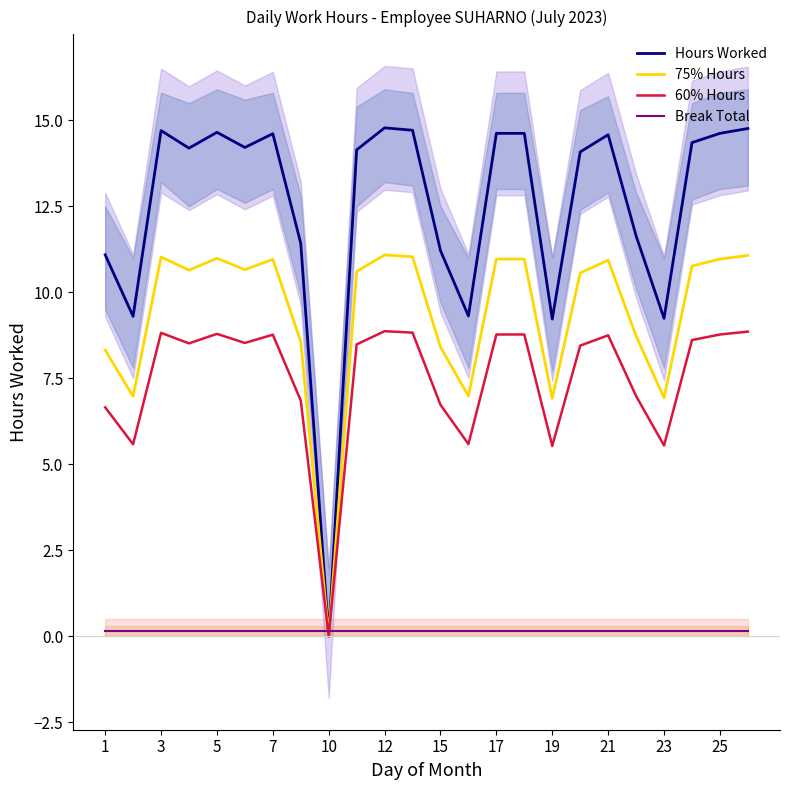

What is the highest value of the Hours Worked series?

14.8